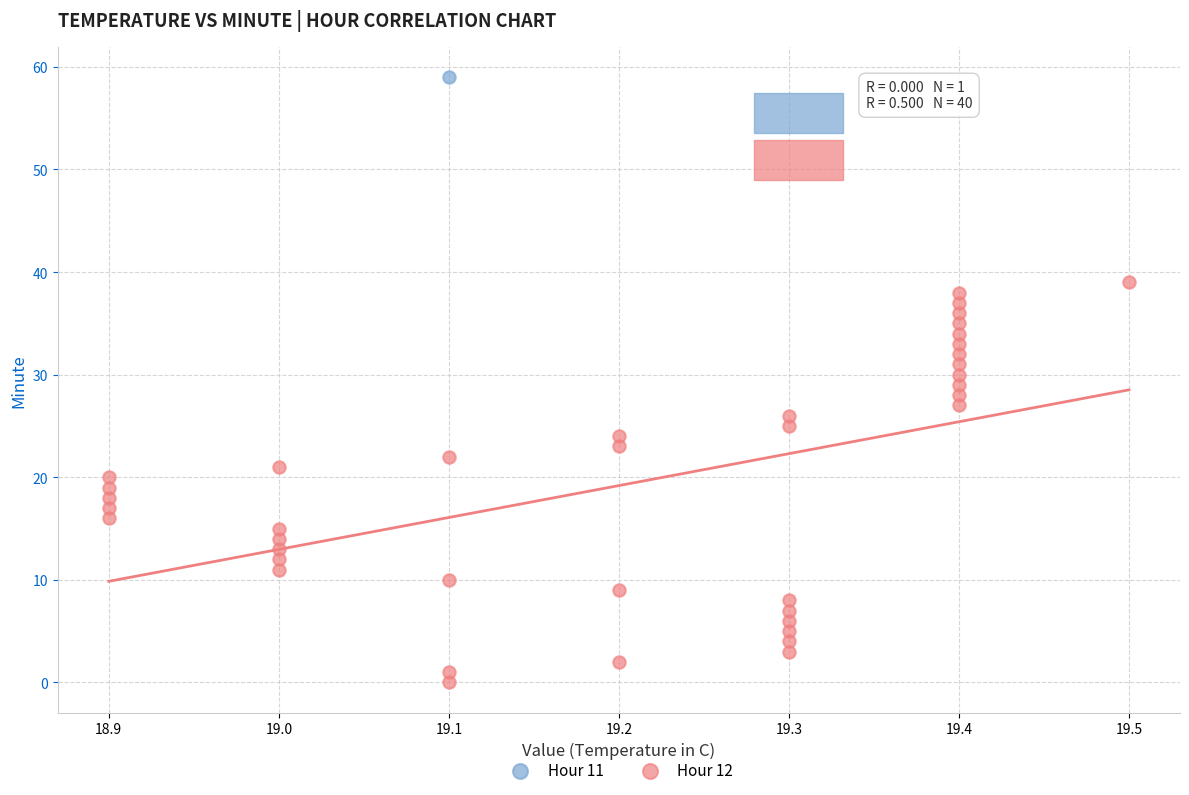

What are all the series names shown in the legend?

Hour 11, Hour 12